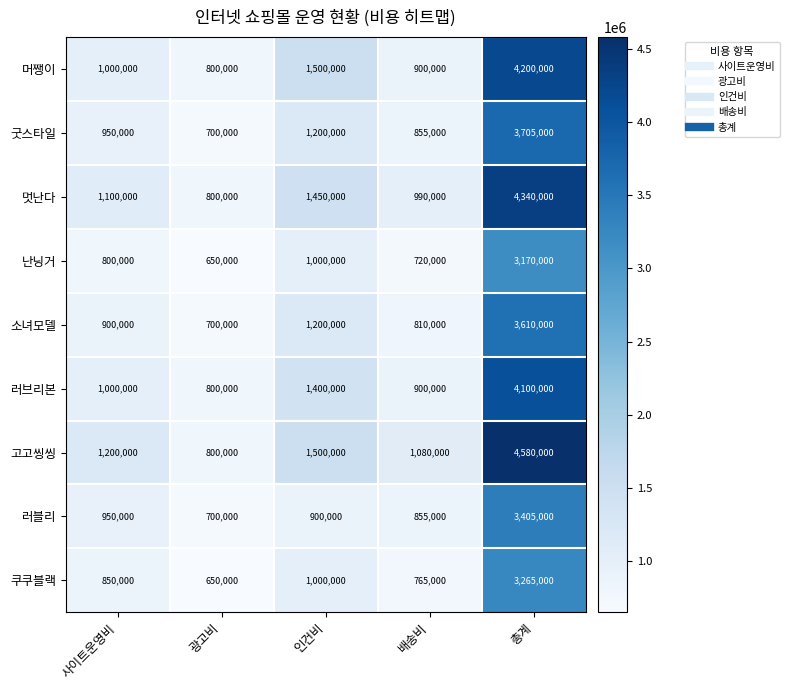

Which series changed the most between 광고비 and 배송비?

고고씽씽